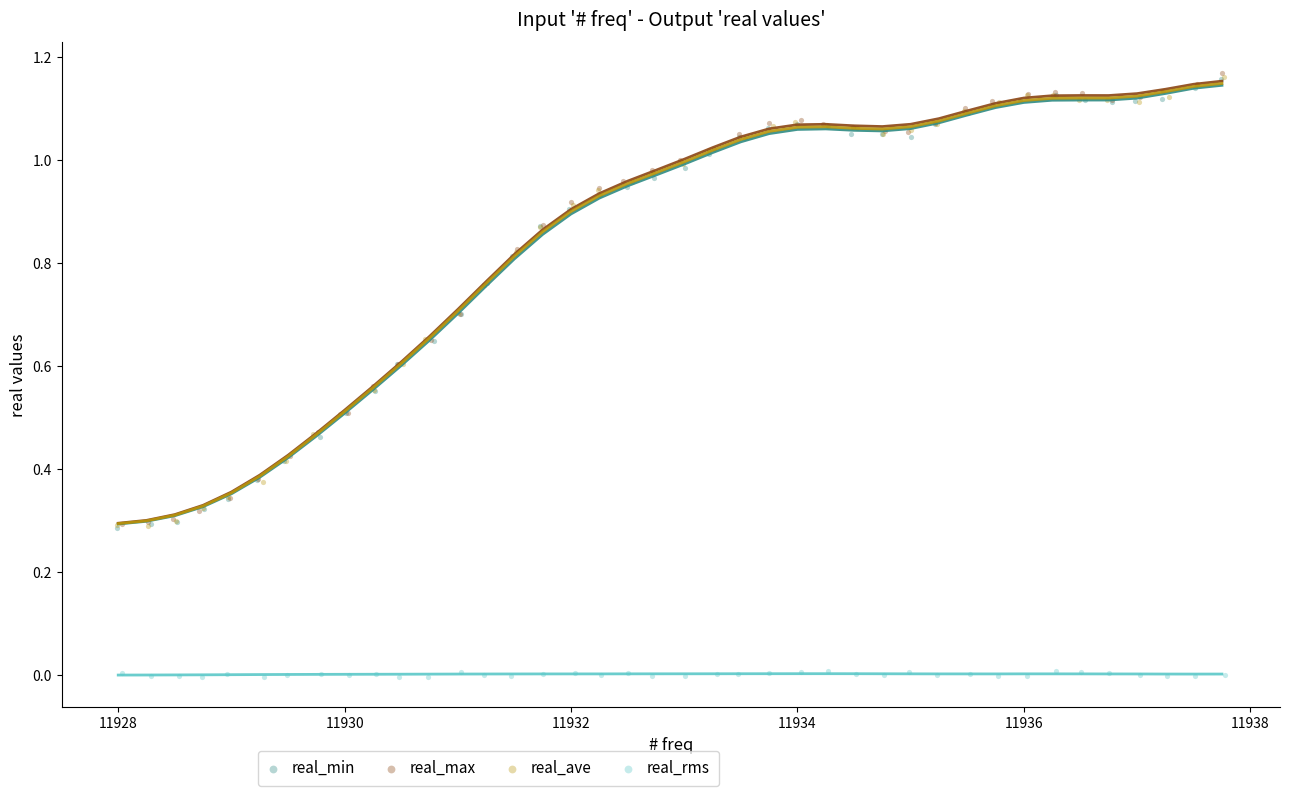

Which series has the largest Y range (max minus min)?

real_max